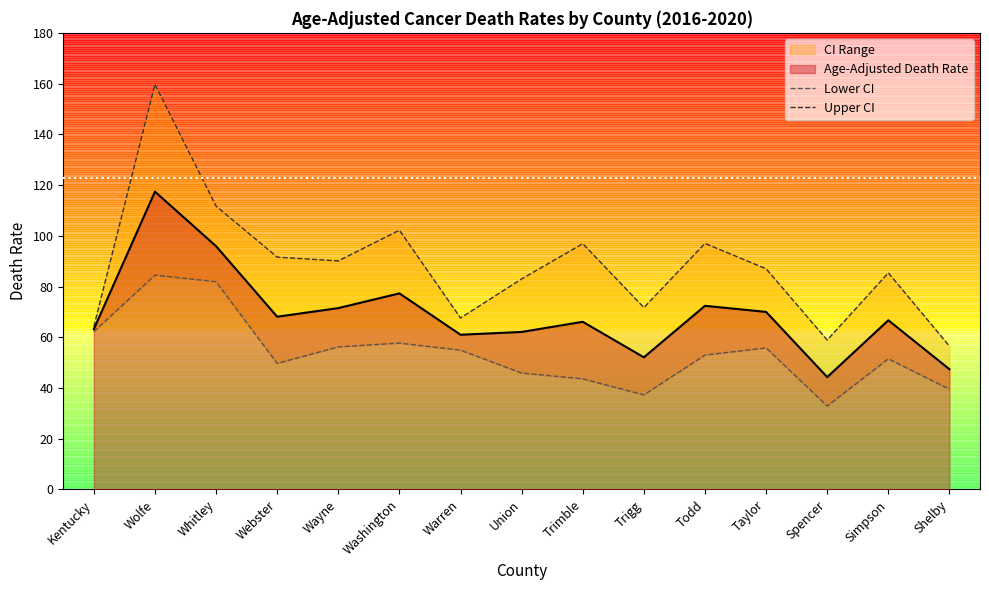

Where is the first local minimum for Lower CI?

Webster